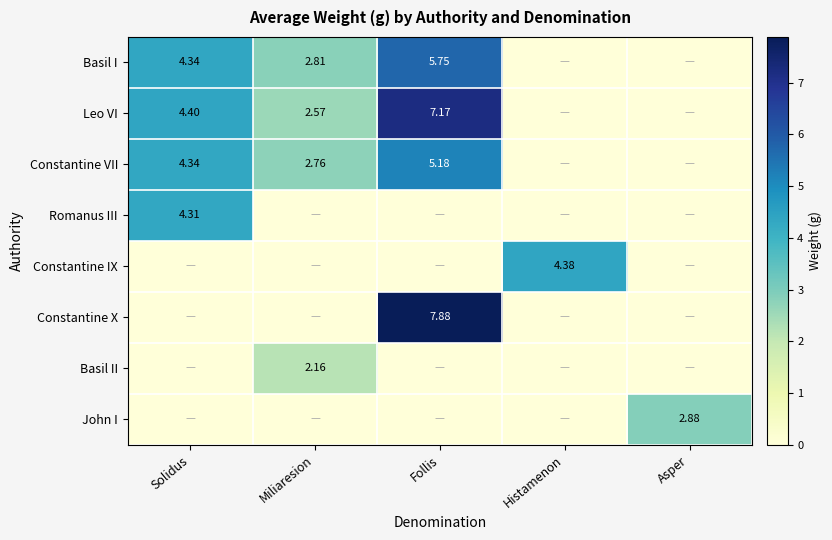

At which label does Romanus III reach its minimum?

Miliaresion